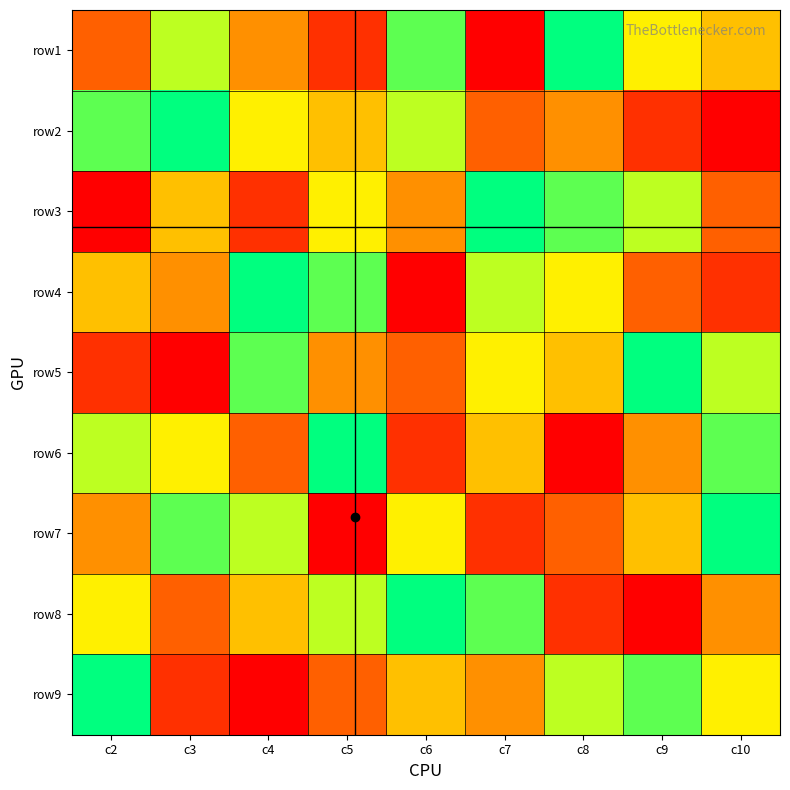

What is the minimum value shown in the chart?

1